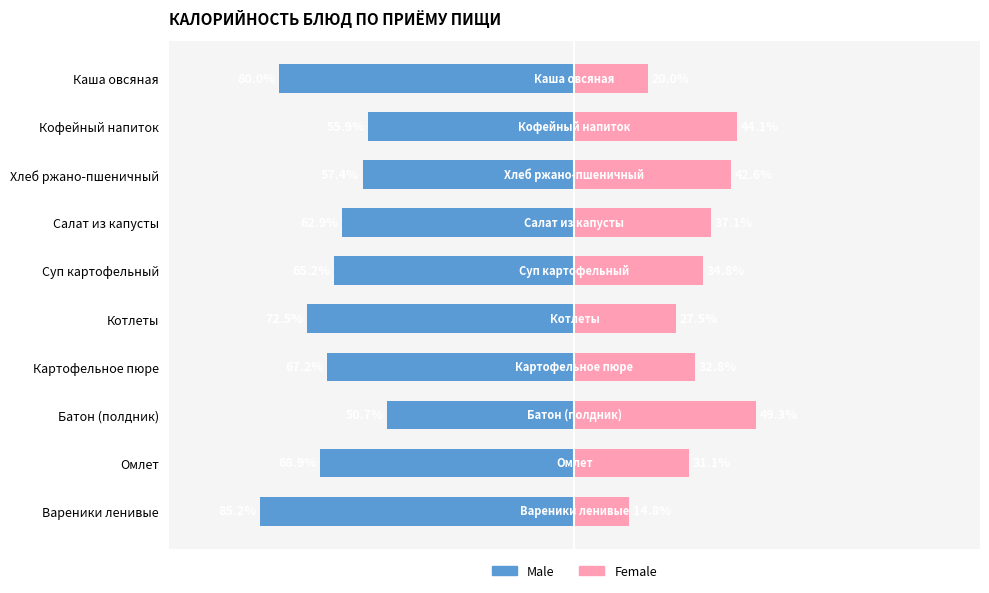

Reading right to left, what are all the values shown in this chart?

Male: -85.2	-68.9	-50.7	-67.2	-72.5	-65.2	-62.9	-57.4	-55.9	-80.0
Female: 14.8	31.1	49.3	32.8	27.5	34.8	37.1	42.6	44.1	20.0